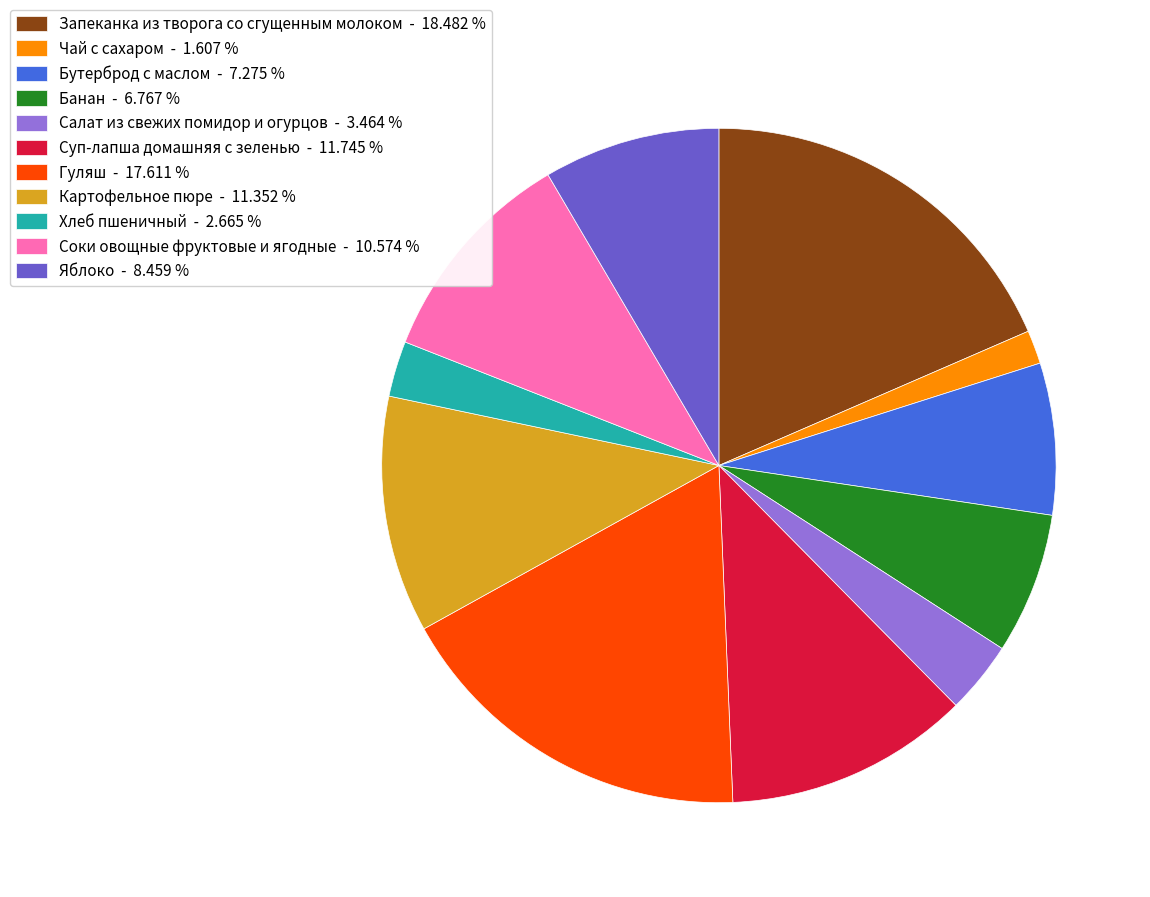

Do Хлеб пшеничный - 2.665 % and Гуляш - 17.611 % together represent more than half of the pie?

No